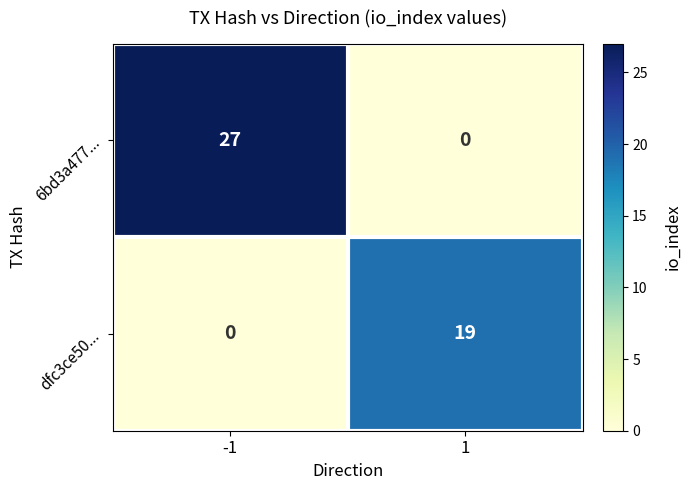

Reading left to right, list all the values displayed in this chart.

6bd3a477...: 27	0
dfc3ce50...: 0	19